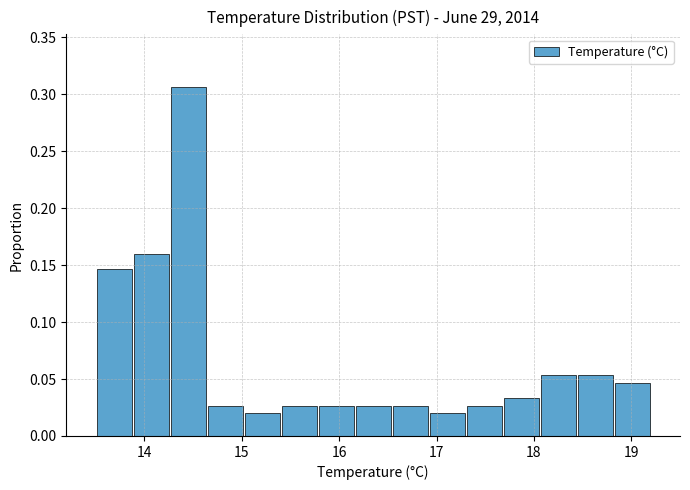

Read against the x-axis, roughly where is the centre of the tallest bar?

14.5